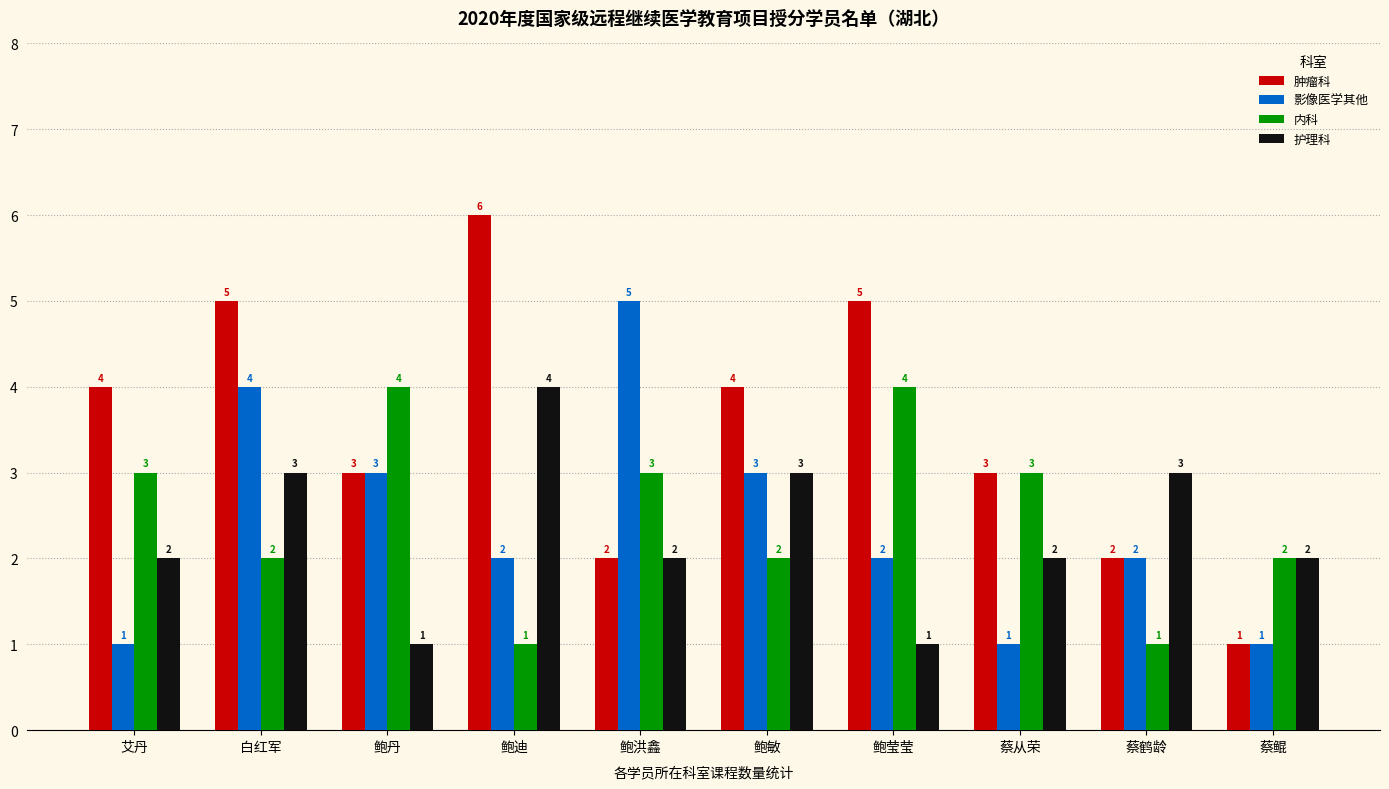

Which label corresponds to the largest value in the chart?

鲍迪